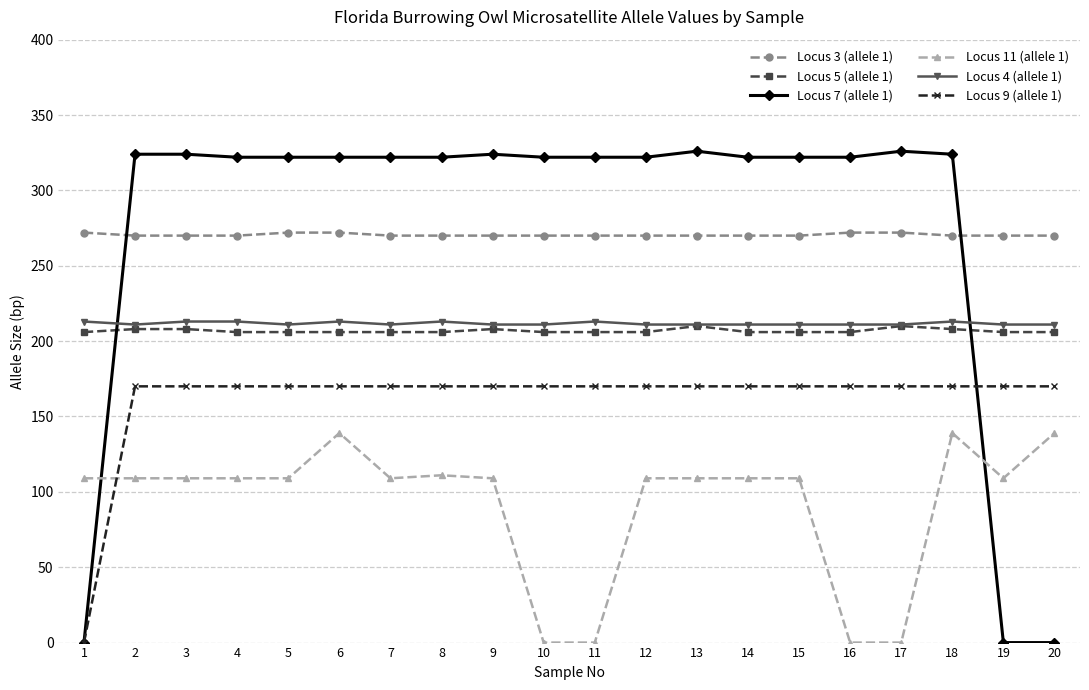

The Locus 5 (allele 1) series shows 333 at 14. True or false?

False